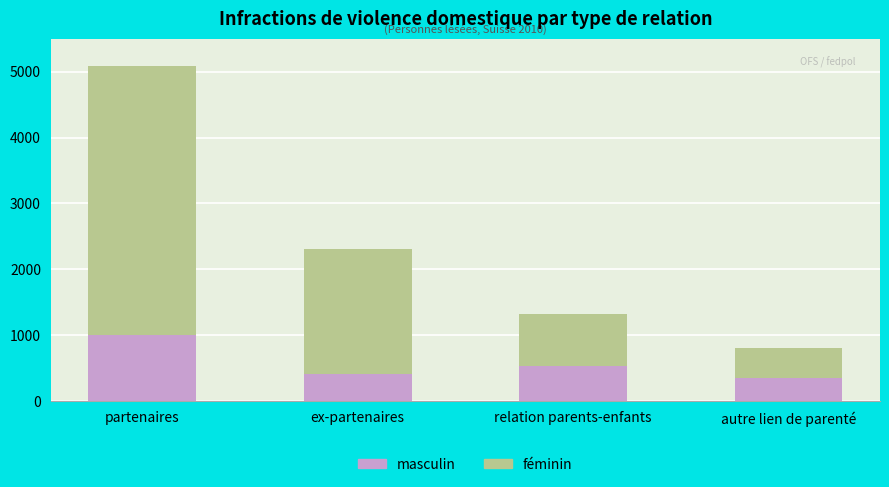

What is the total value across all series at relation parents-enfants?

1322